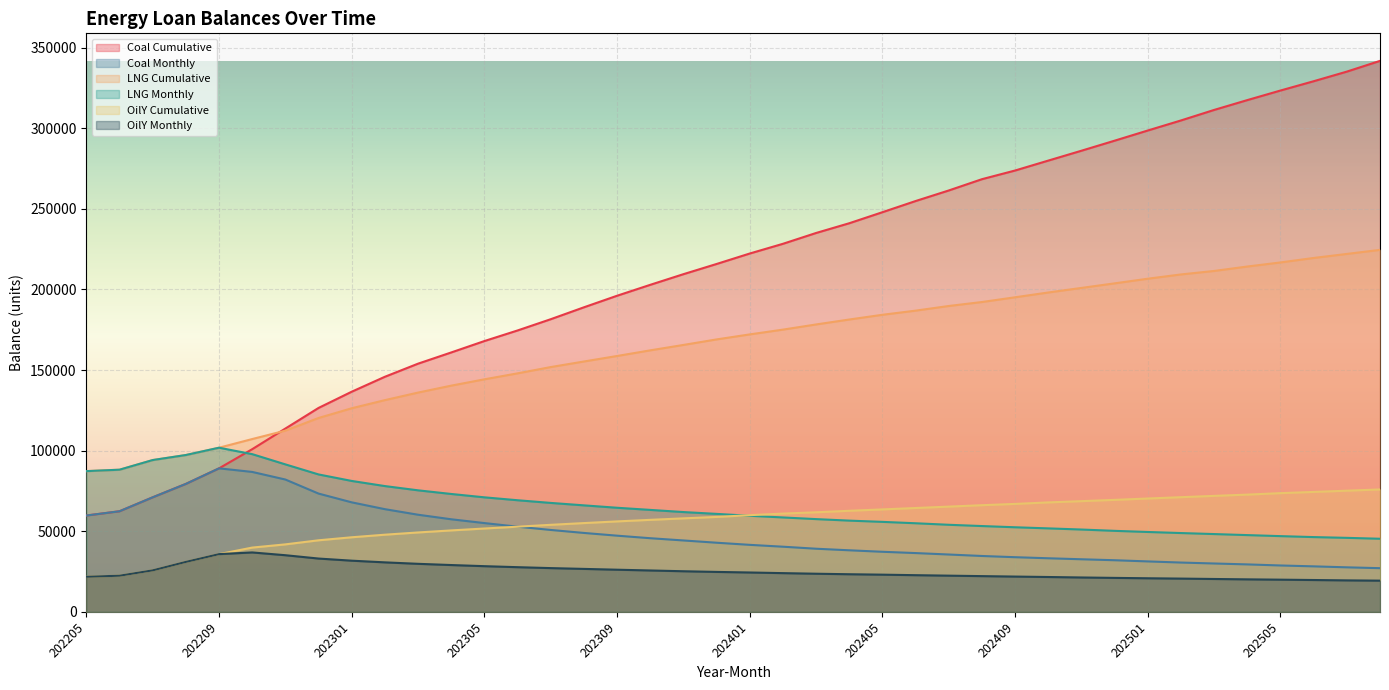

Rank the categories by OilY_monthly value from highest to lowest.

202210, 202209, 202211, 202212, 202301, 202208, 202302, 202303, 202304, 202305, 202306, 202307, 202308, 202309, 202207, 202310, 202311, 202312, 202401, 202402, 202403, 202404, 202405, 202406, 202407, 202206, 202408, 202409, 202205, 202410, 202411, 202412, 202501, 202502, 202503, 202504, 202505, 202506, 202507, 202508